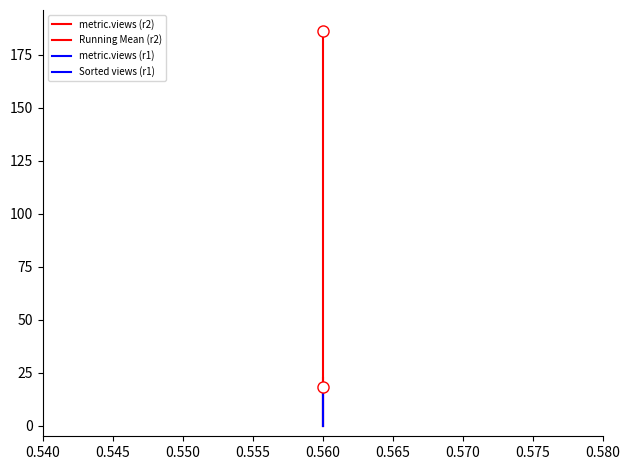

Which series has the largest total across all categories?

metric.views